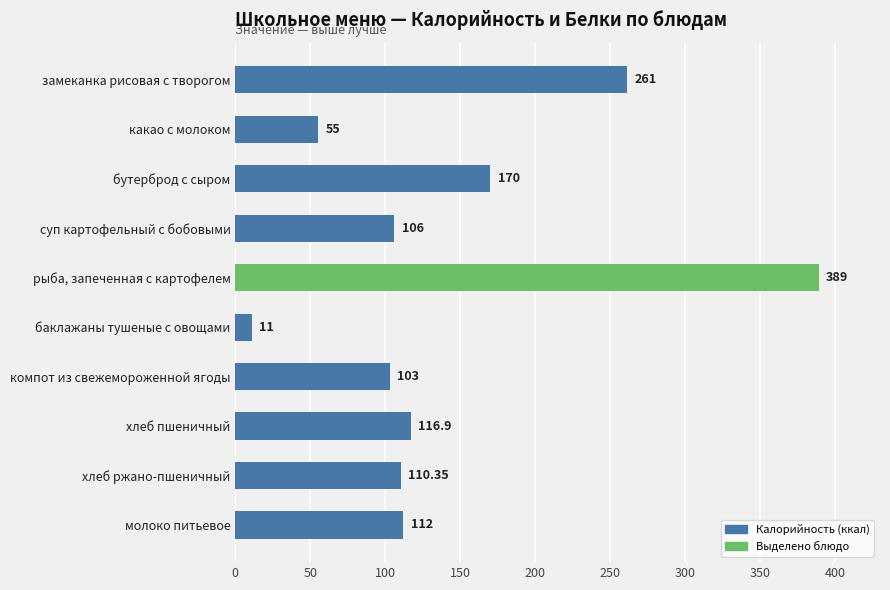

What is the label of the 9th bar from the top?

хлеб ржано-пшеничный